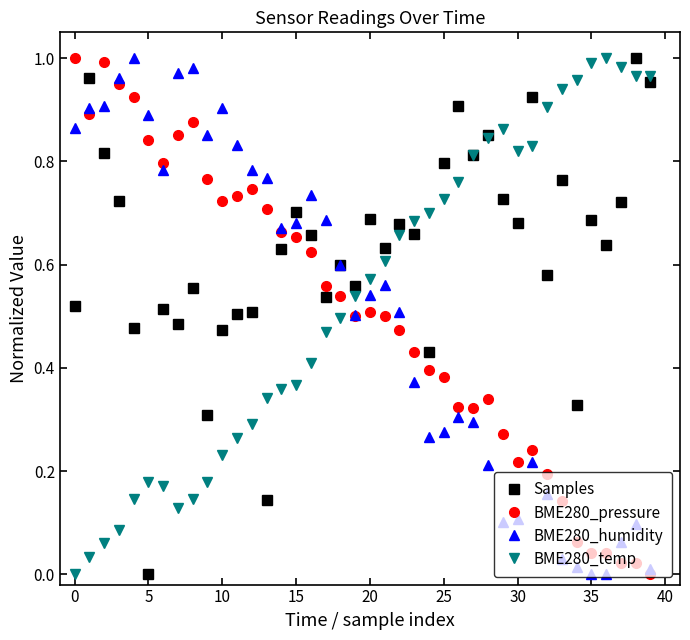

At how many categories does at least one series exceed 0?

40